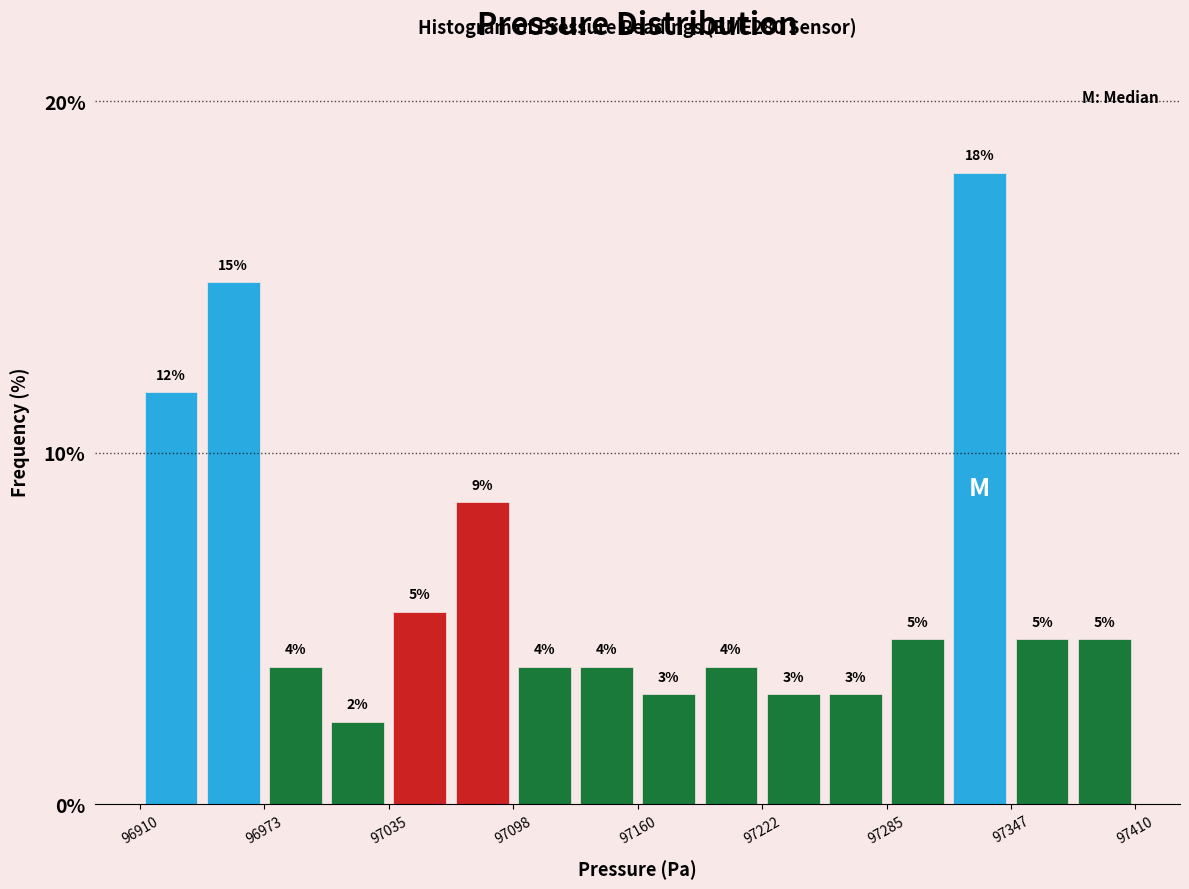

Around what value on the x-axis is the tallest bar? Give the approximate position of its centre, as read against the axis.

97330